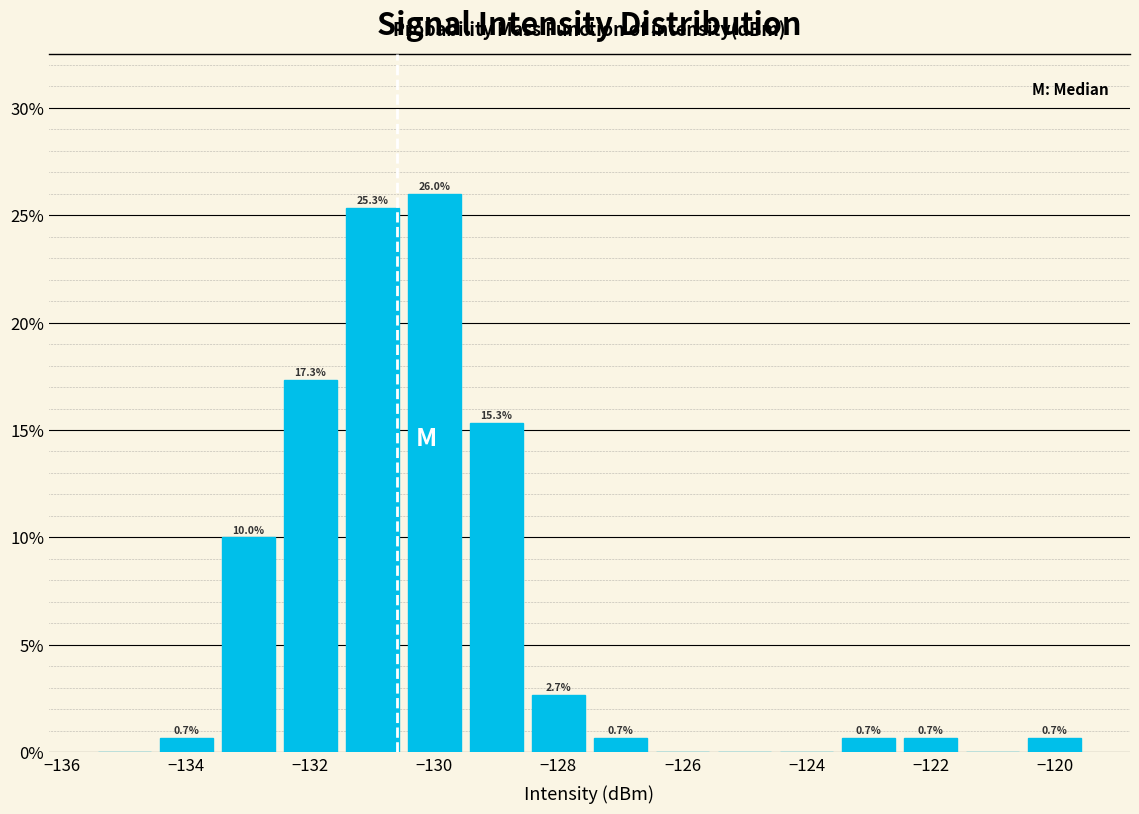

Over which range of the x-axis is the bar tallest?

-130.5 to -129.5